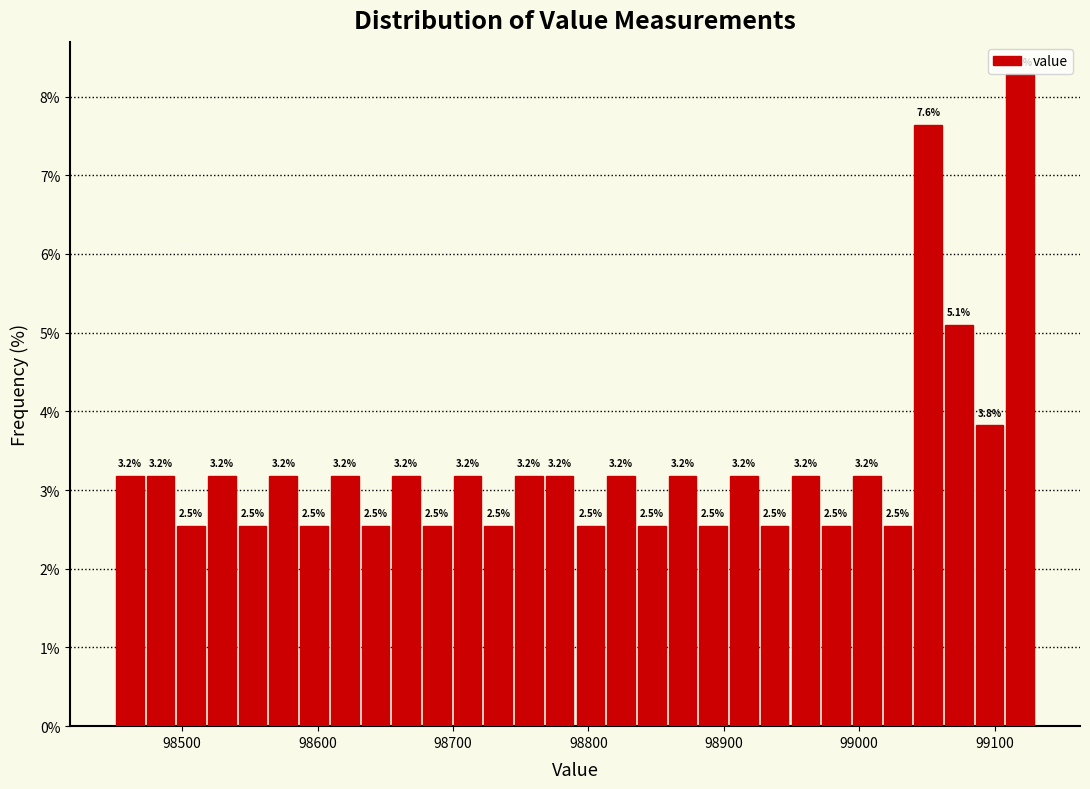

Read against the x-axis, roughly where is the centre of the tallest bar?

99120